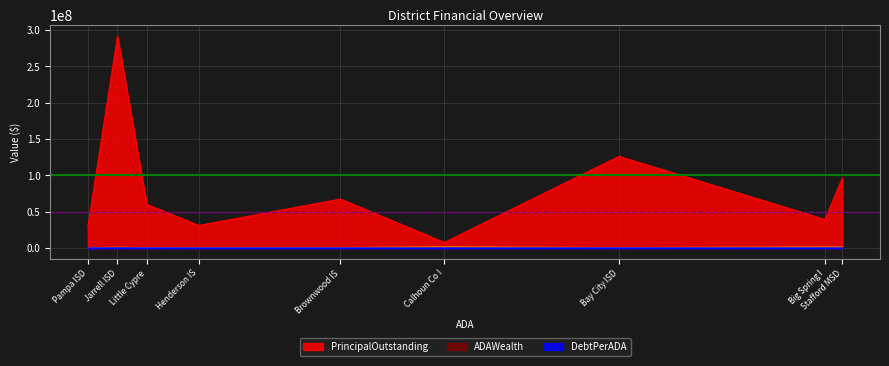

How many distinct data groups are displayed?

3